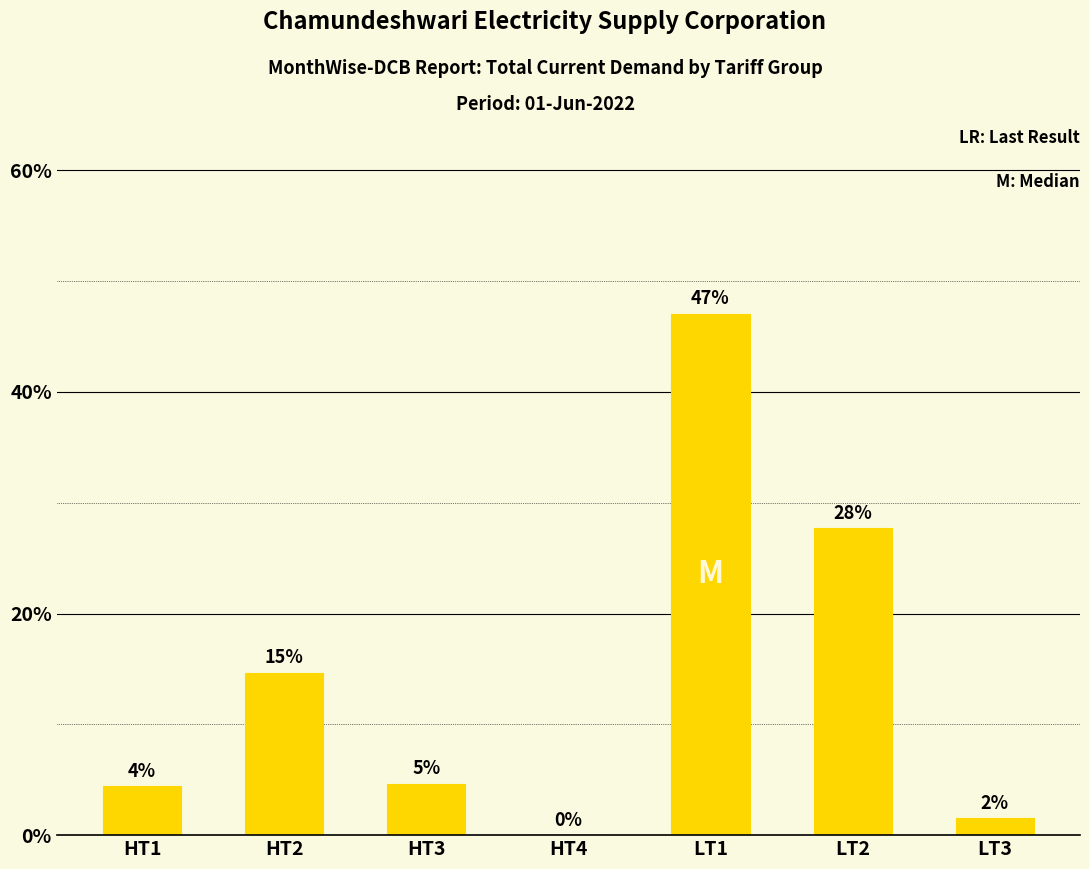

What is the label of the 6th bar from the left?

LT2